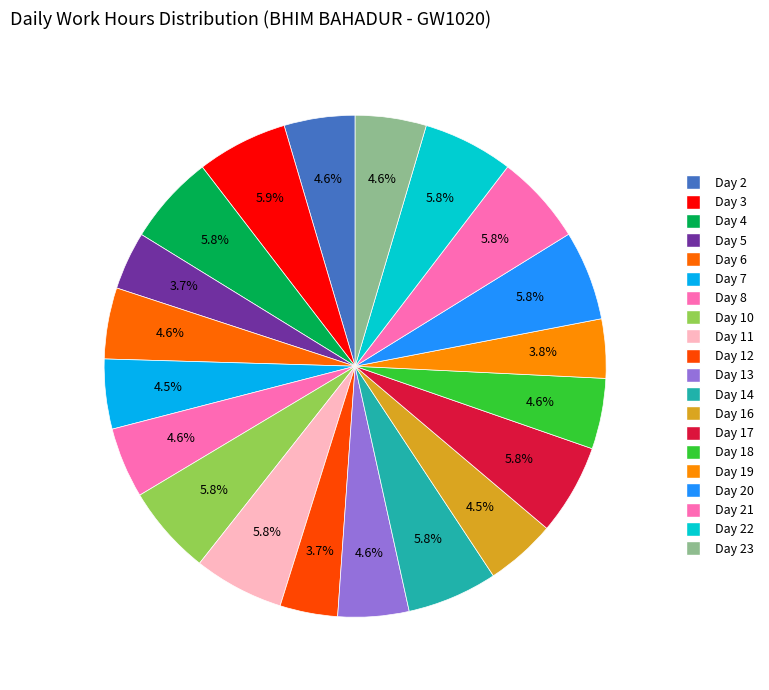

Count the number of slices in the pie.

20